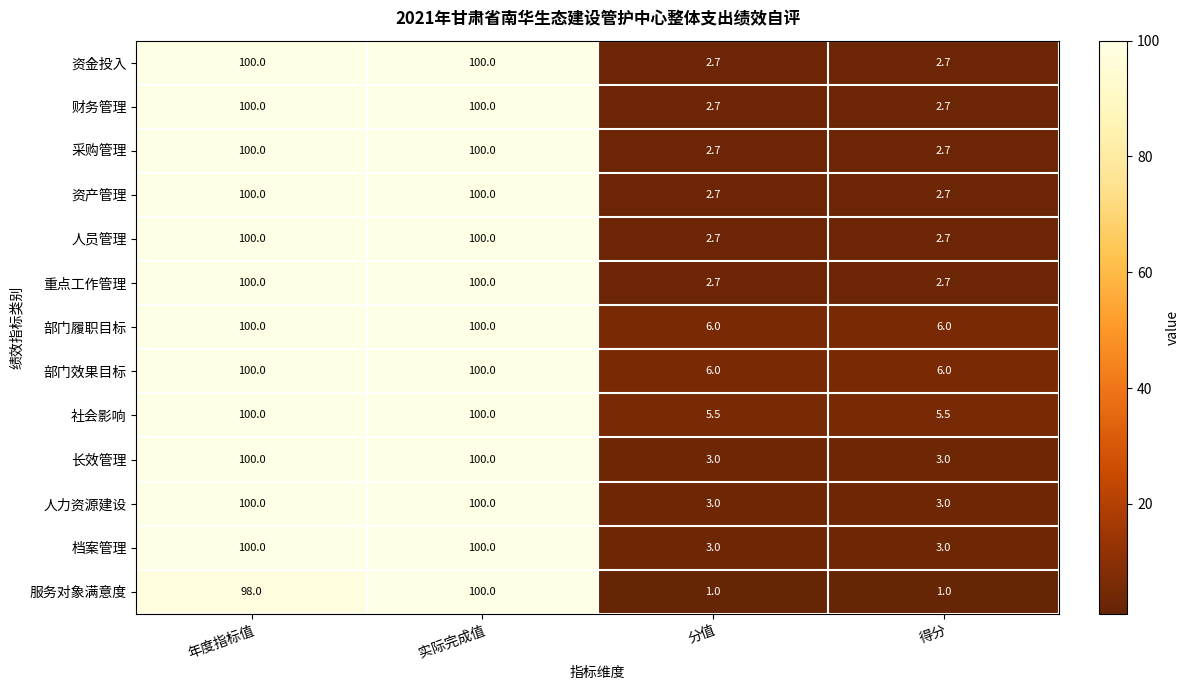

What is the greatest value displayed?

100.0